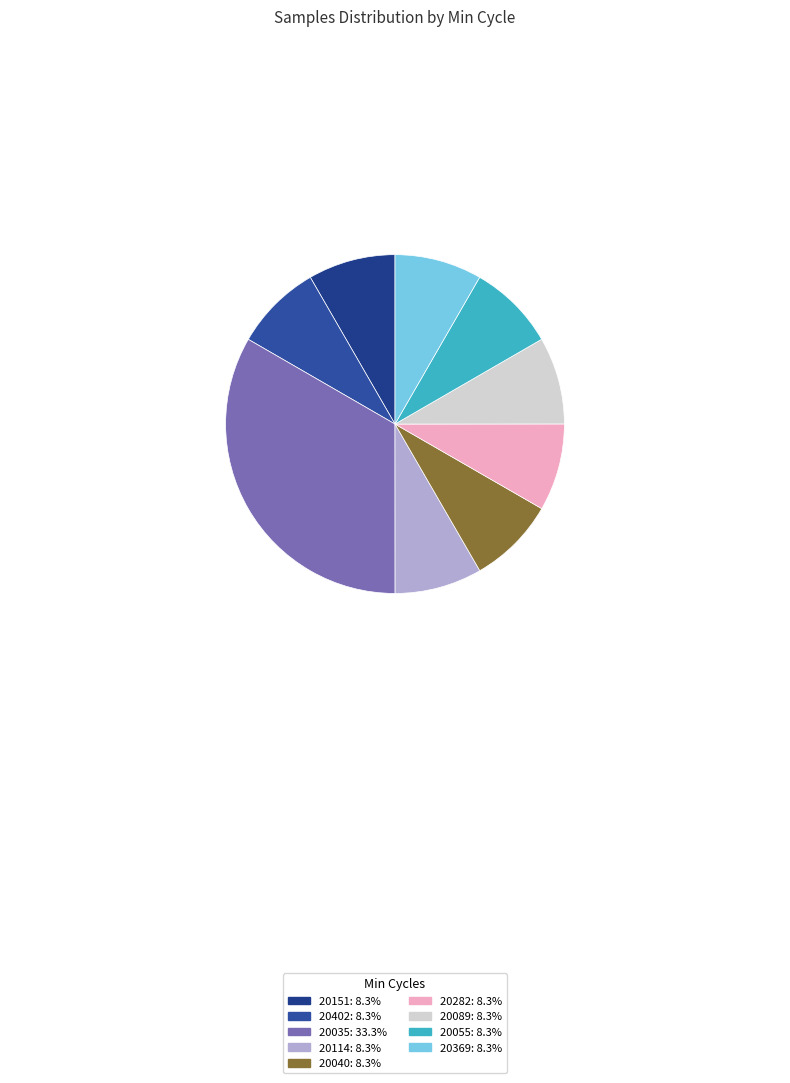

Is there a majority slice in this chart?

No